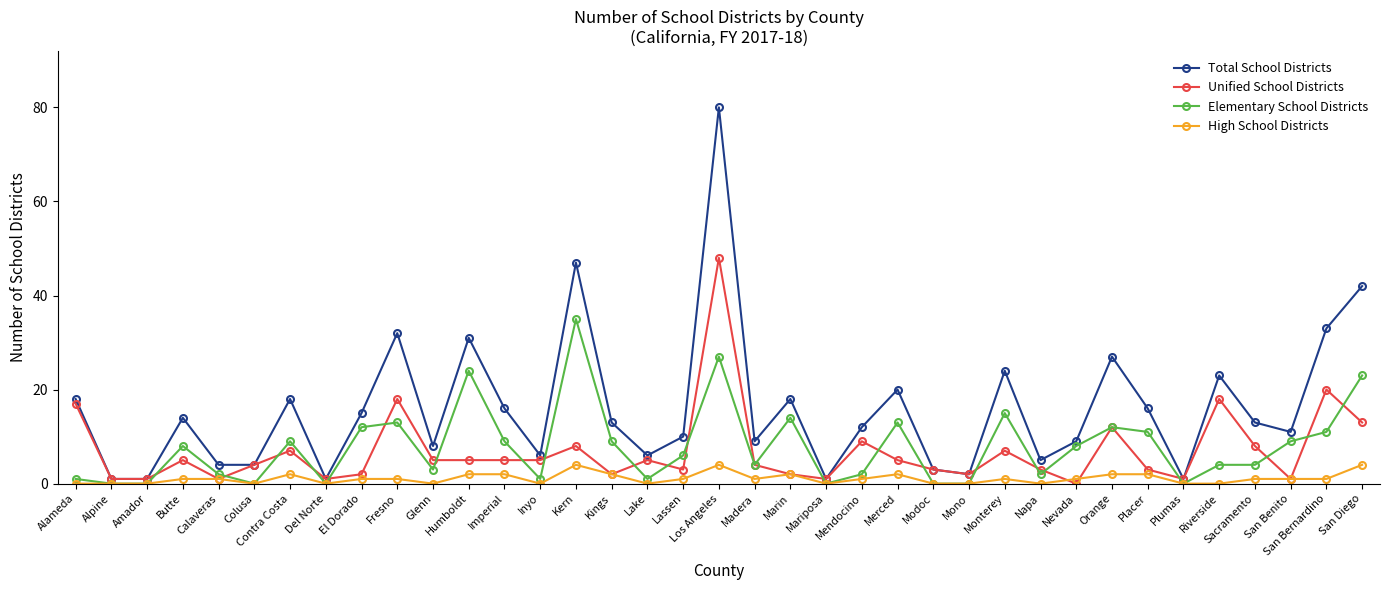

What is the difference between the highest and lowest values at Modoc?

3